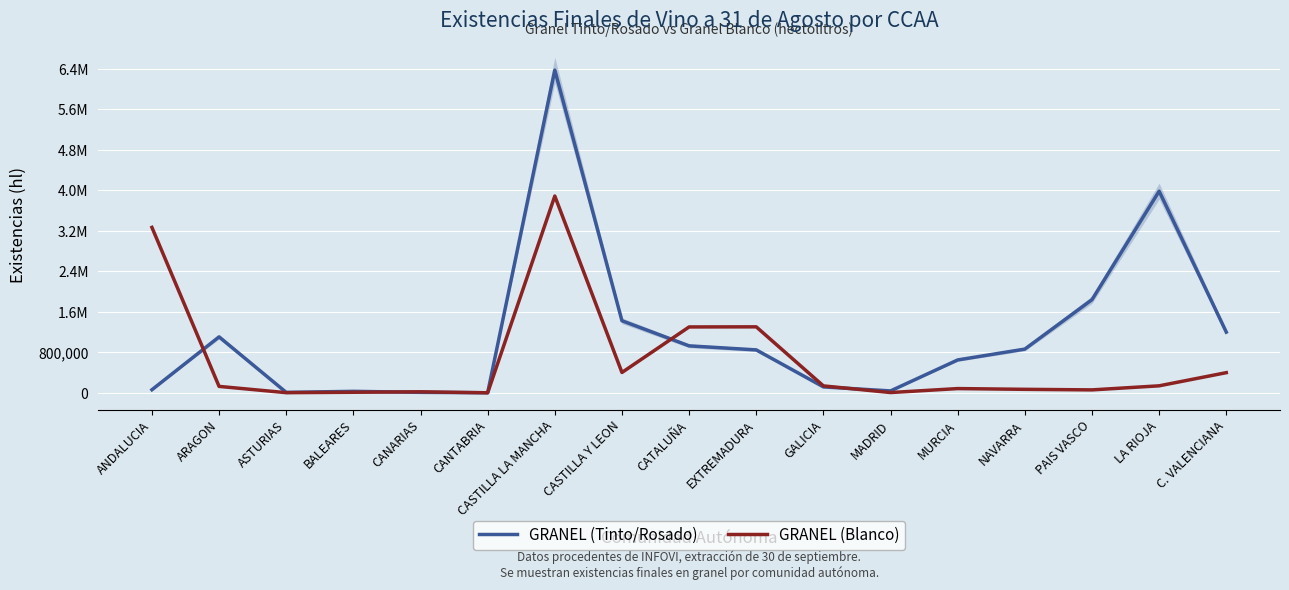

Reading right to left, extract all data points from this chart.

GRANEL (Tinto/Rosado): 1199983	3980548	1839578	864631	650485	39533	118591	848875	928349	1423540	6368966	3645	11235	31180	10372	1105824	62569
GRANEL (Blanco): 399606	139872	59685	70707	85408	7264	138380	1303695	1301607	403271	3884486	2087	22028	12714	4686	128653	3265635